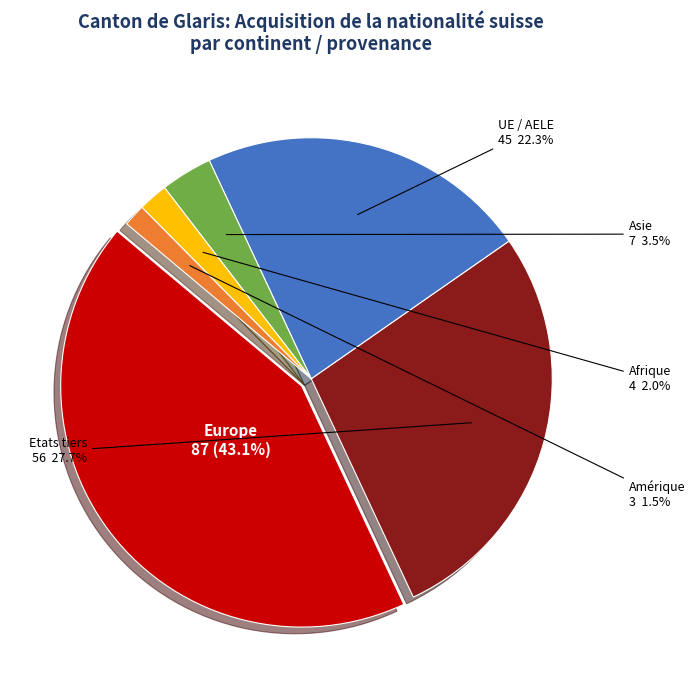

What is the ratio of the value at Asie to the value at UE / AELE?

0.2